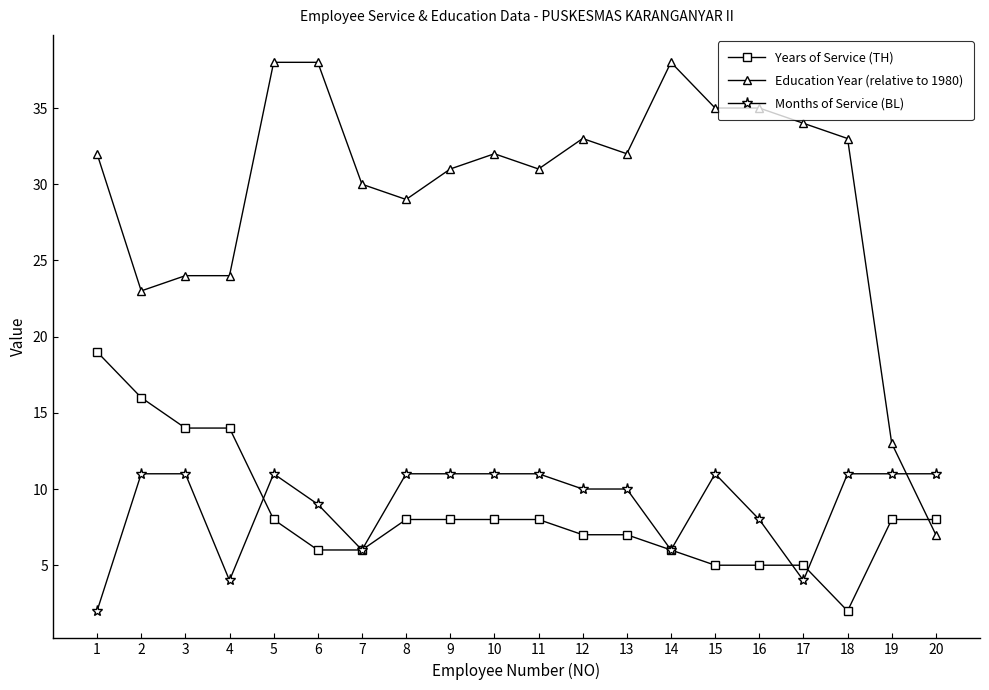

Which series ends up on top after the final intersection of Months of Service (BL) and Years of Service (TH)?

Months of Service (BL)